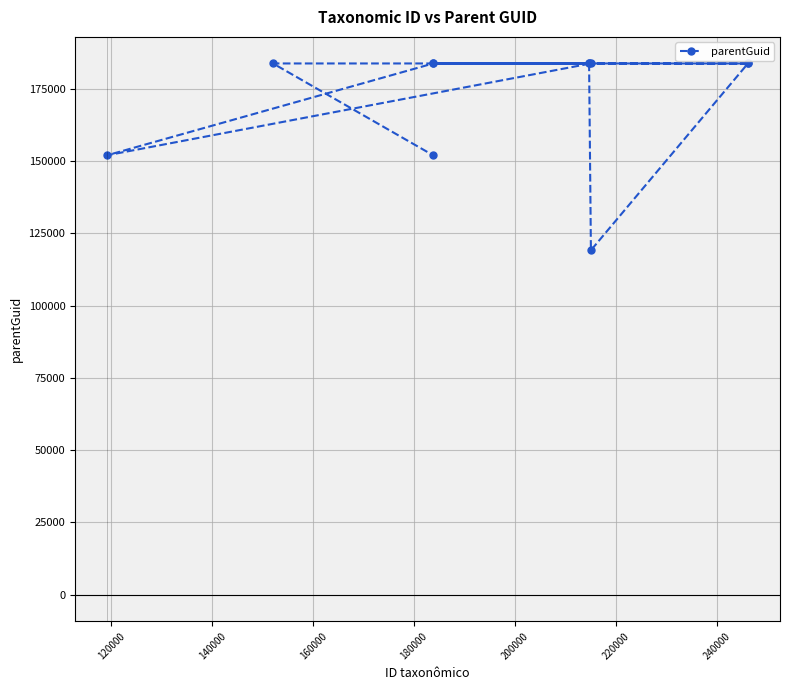

What is the sum of all values?

1893352